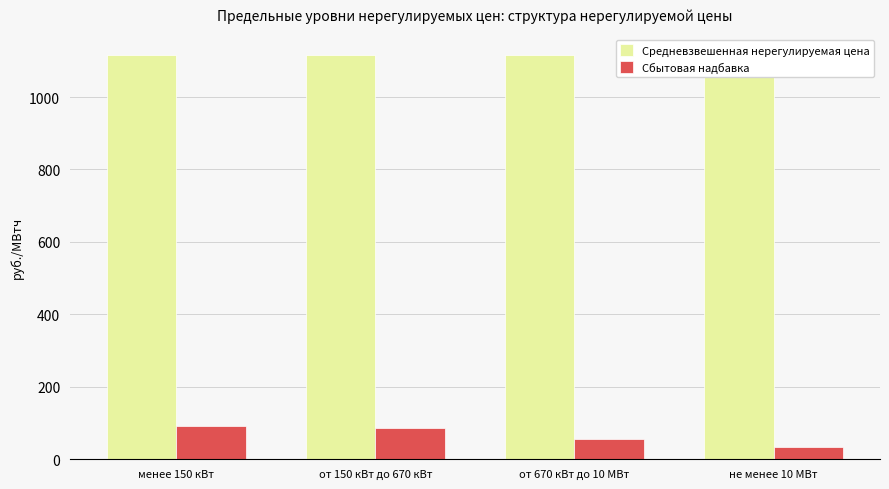

What are all the series names shown in the legend?

Средневзвешенная нерегулируемая цена, Сбытовая надбавка